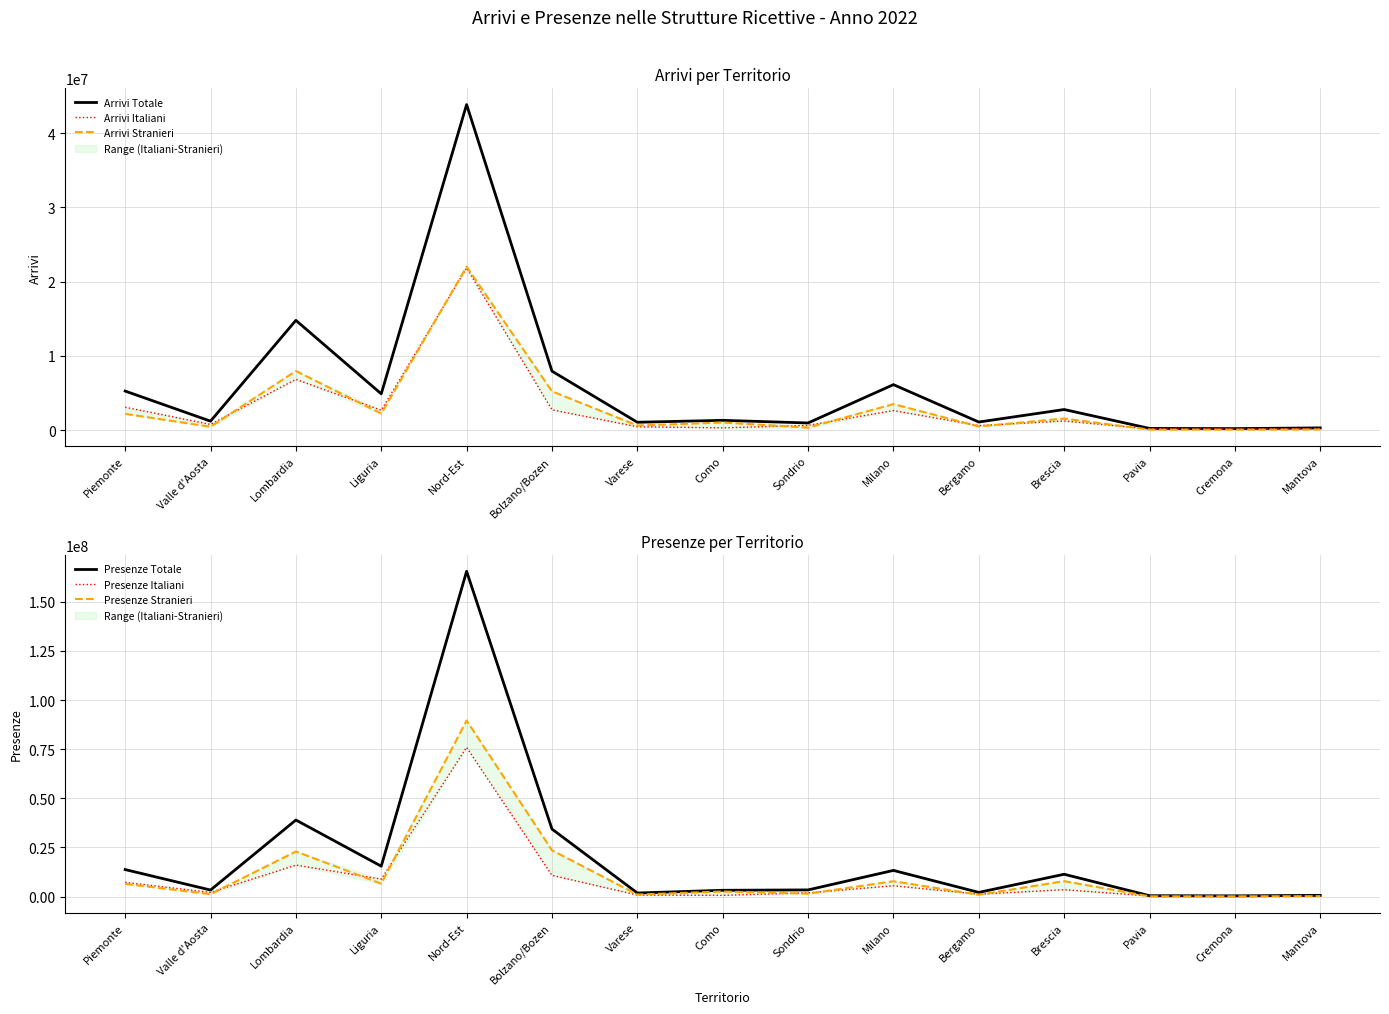

Where is the first local maximum for Presenze Totale?

Lombardia